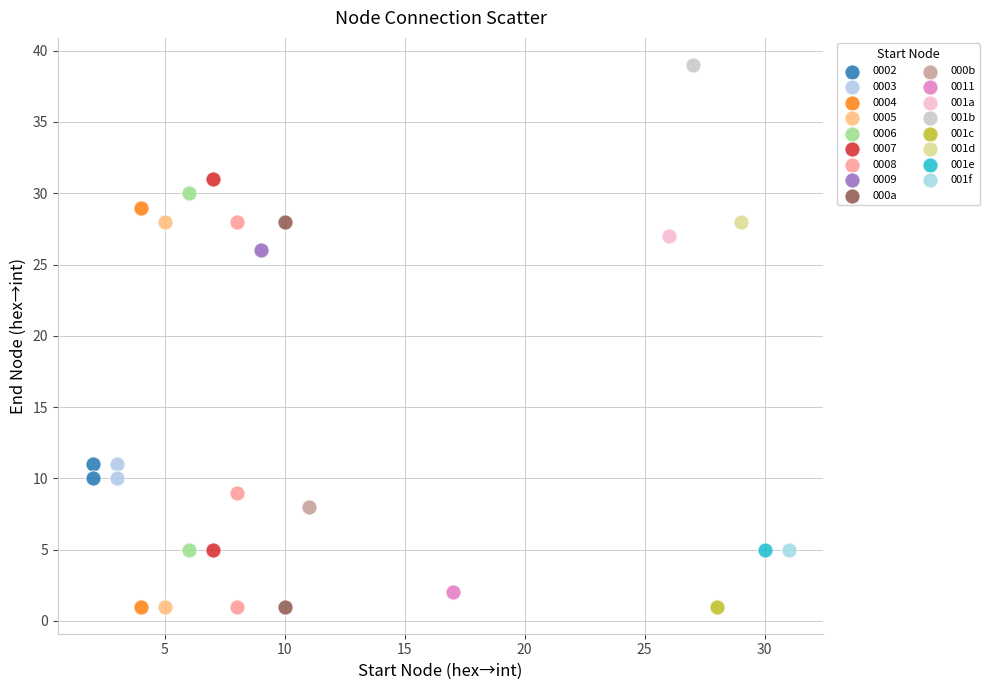

What are all the series names shown in the legend?

0002, 0003, 0004, 0005, 0006, 0007, 0008, 0009, 000a, 000b, 0011, 001a, 001b, 001c, 001d, 001e, 001f